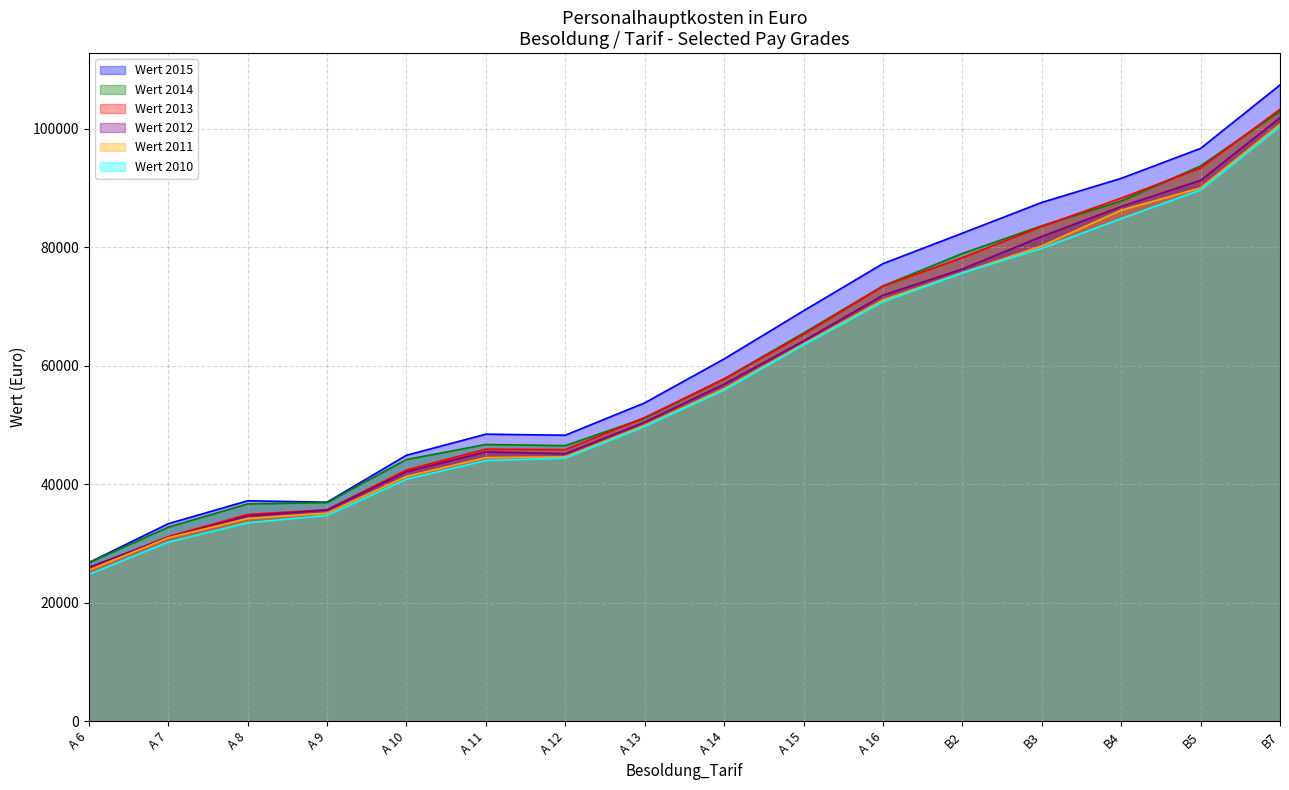

Where does the Wert 2010 series first go above 55893?

A 15